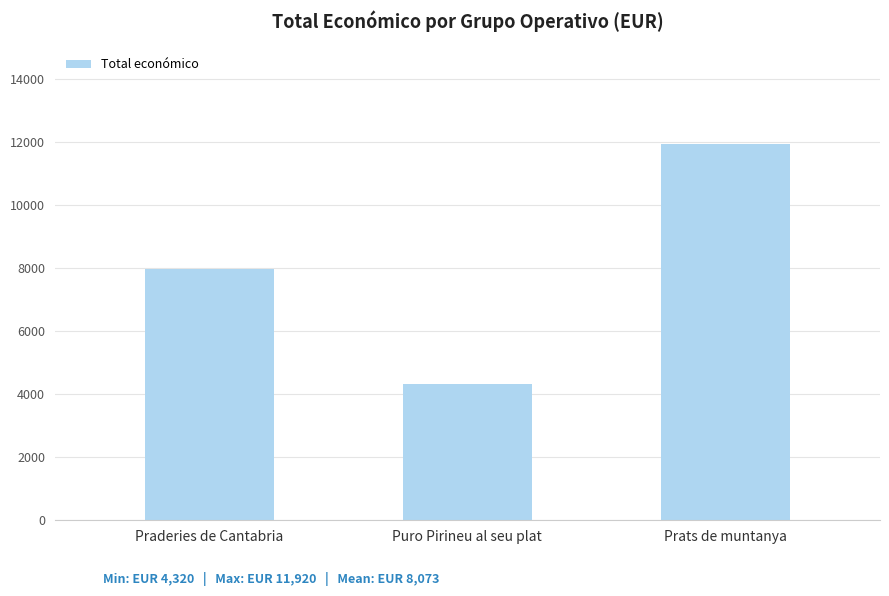

What is the approximate value at Prats de muntanya?

11920